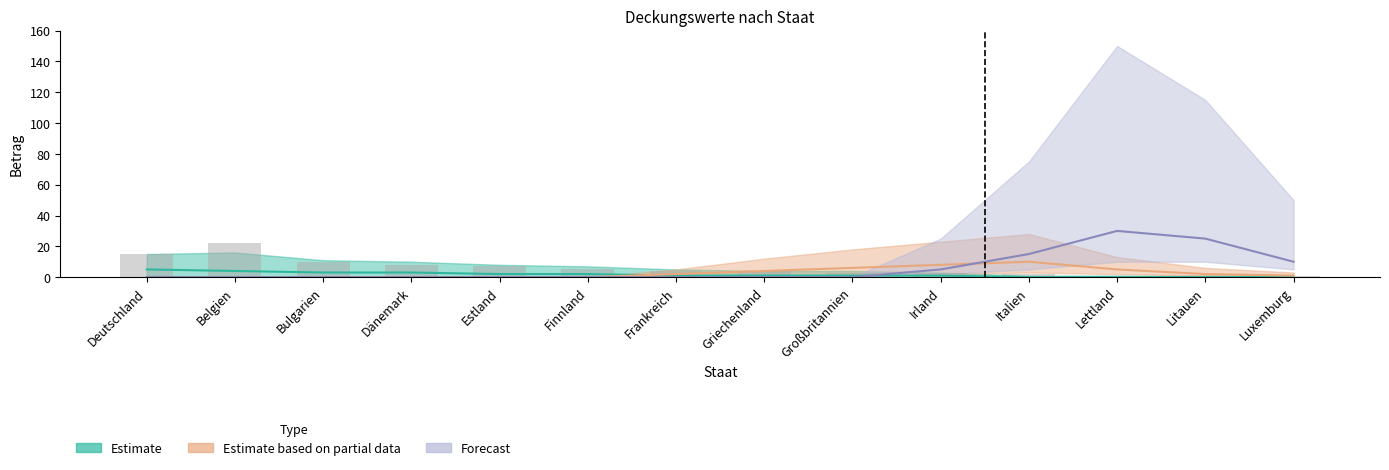

What is the minimum value shown in the chart?

1